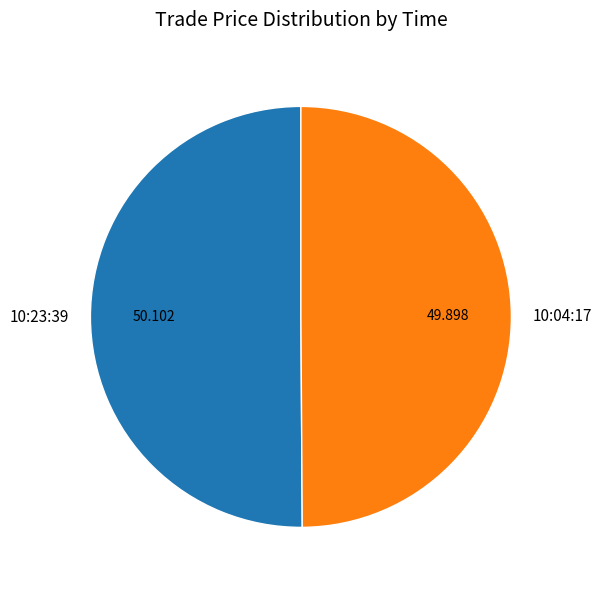

How many slices are in this pie chart?

2